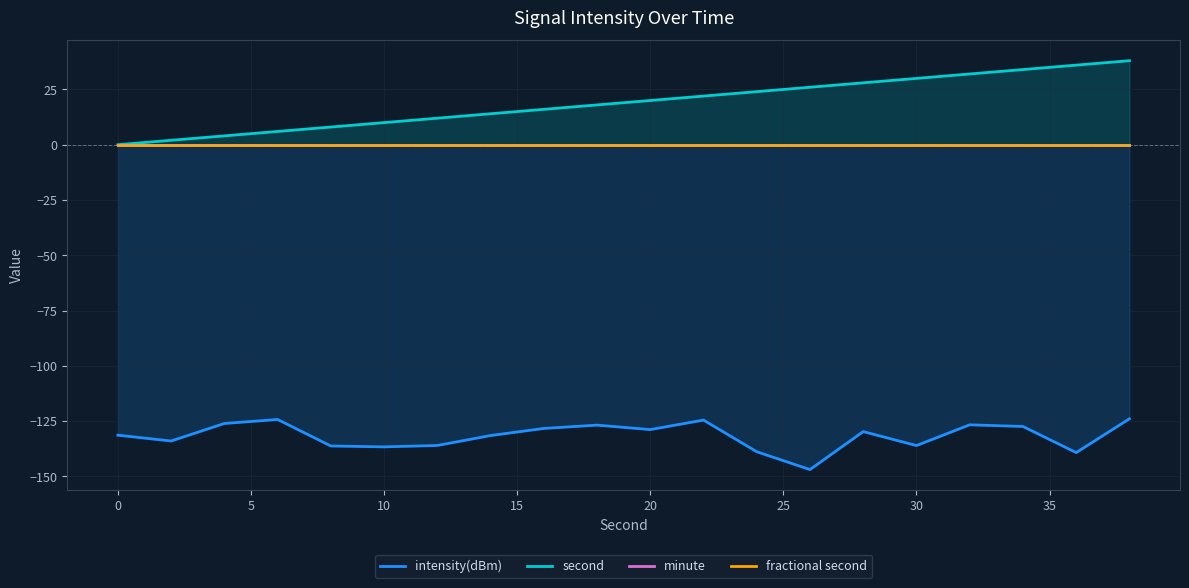

Reading left to right, transcribe all the data shown in this chart.

intensity(dBm): -131.4	-134.0	-126.1	-124.3	-136.3	-136.7	-136.1	-131.6	-128.4	-126.9	-128.9	-124.6	-138.9	-147.0	-129.8	-136.1	-126.7	-127.5	-139.3	-124.0
second: 0.0	2.0	4.0	6.0	8.0	10.0	12.0	14.0	16.0	18.0	20.0	22.0	24.0	26.0	28.0	30.0	32.0	34.0	36.0	38.0
minute: 0.0	0.0	0.0	0.0	0.0	0.0	0.0	0.0	0.0	0.0	0.0	0.0	0.0	0.0	0.0	0.0	0.0	0.0	0.0	0.0
fractional second: 0.0	0.0	0.0	0.0	0.0	0.0	0.0	0.0	0.0	0.0	0.0	0.0	0.0	0.0	0.0	0.0	0.0	0.0	0.0	0.0